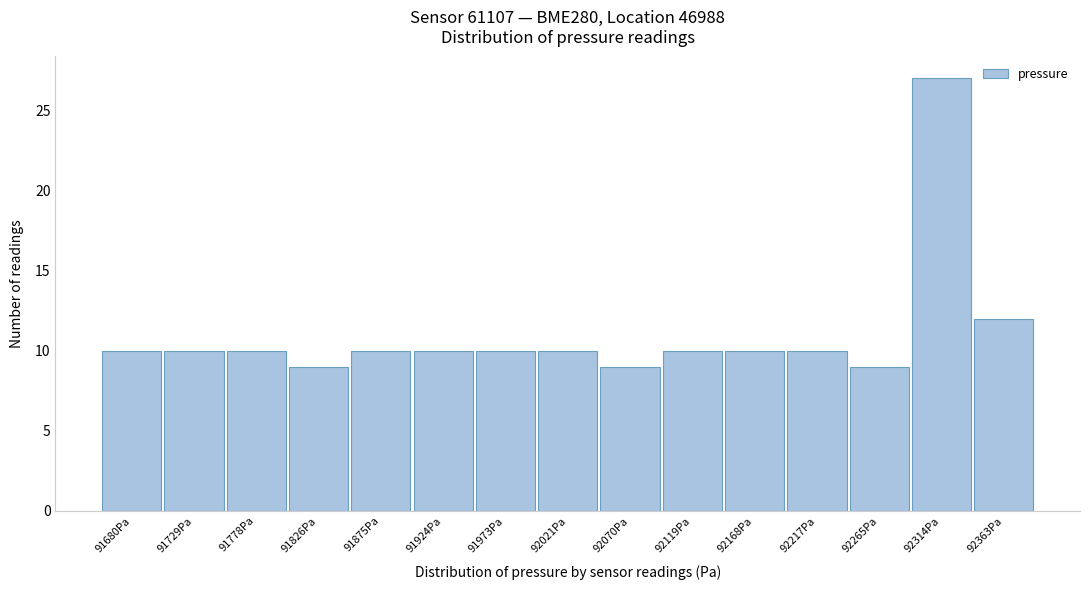

Reading right to left, transcribe all the data shown in this chart.

92363Pa=12	92314Pa=27	92265Pa=9	92217Pa=10	92168Pa=10	92119Pa=10	92070Pa=9	92021Pa=10	91973Pa=10	91924Pa=10	91875Pa=10	91826Pa=9	91778Pa=10	91729Pa=10	91680Pa=10